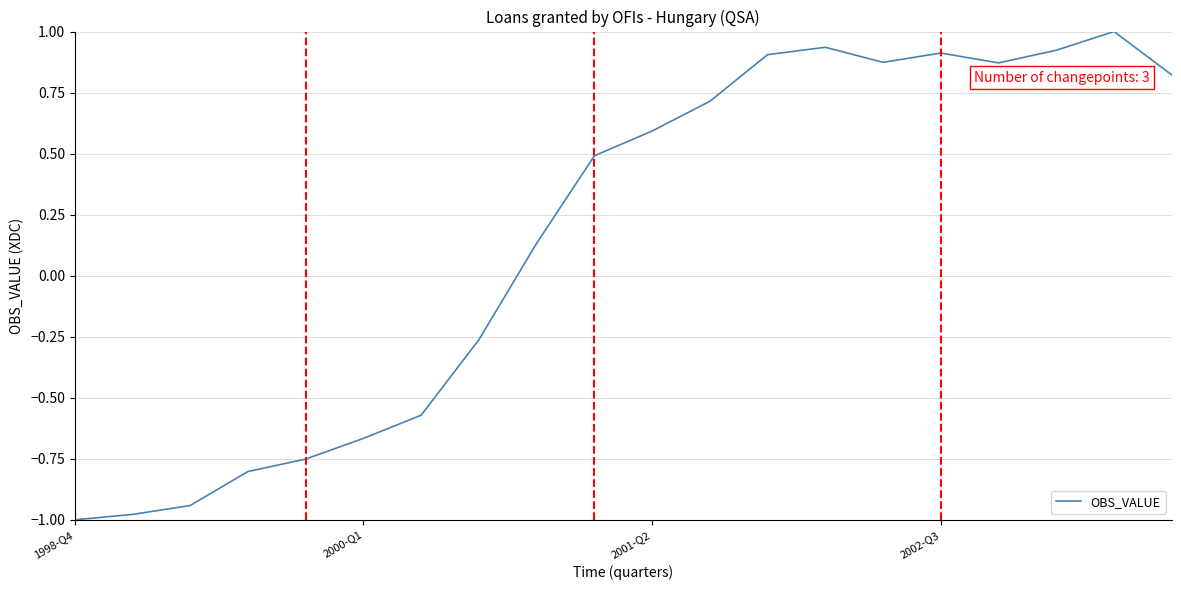

What is the greatest value displayed?

1.0